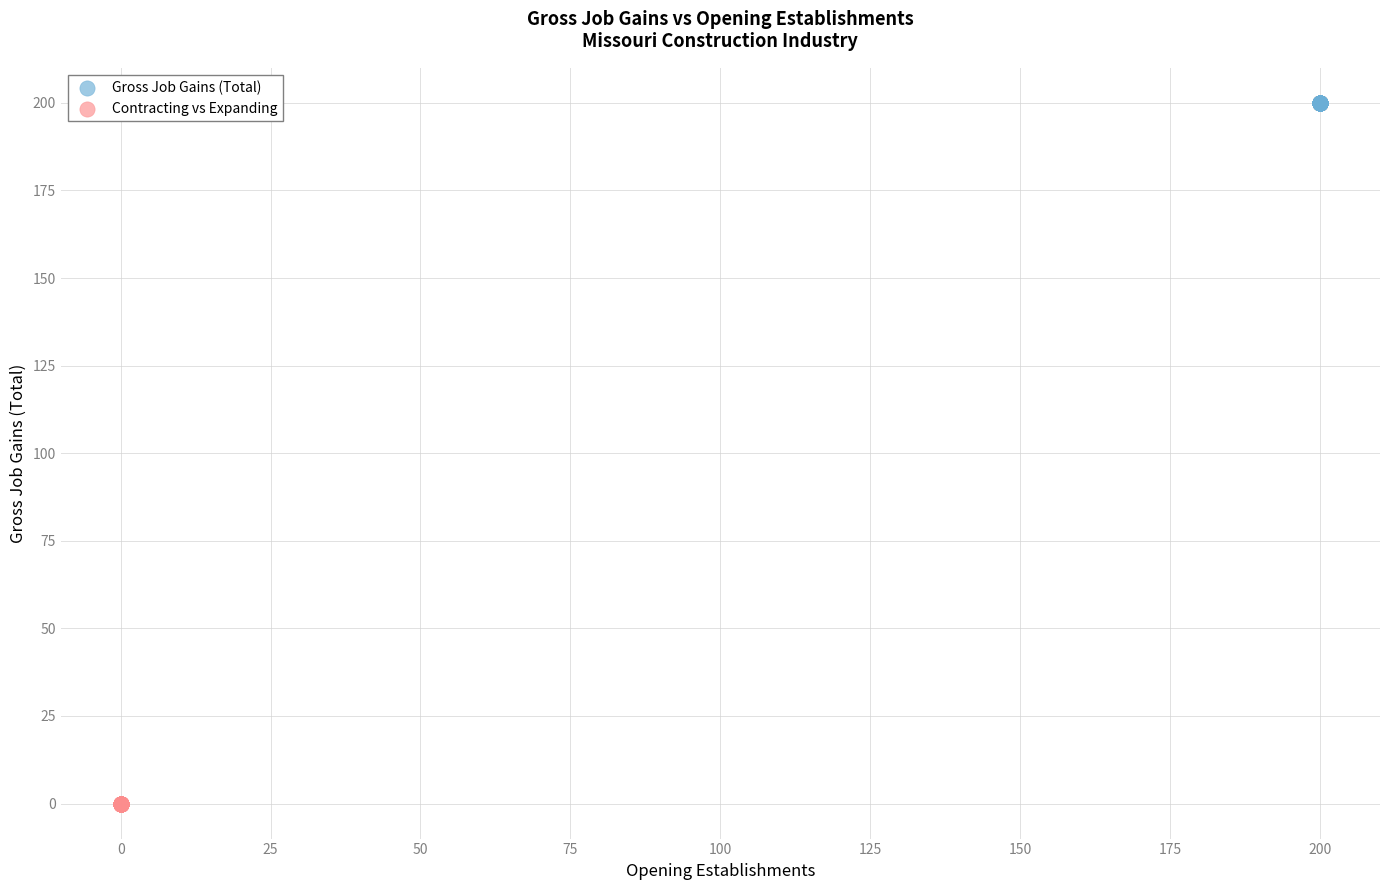

Which series contains the highest Y value?

Gross Job Gains (Total)